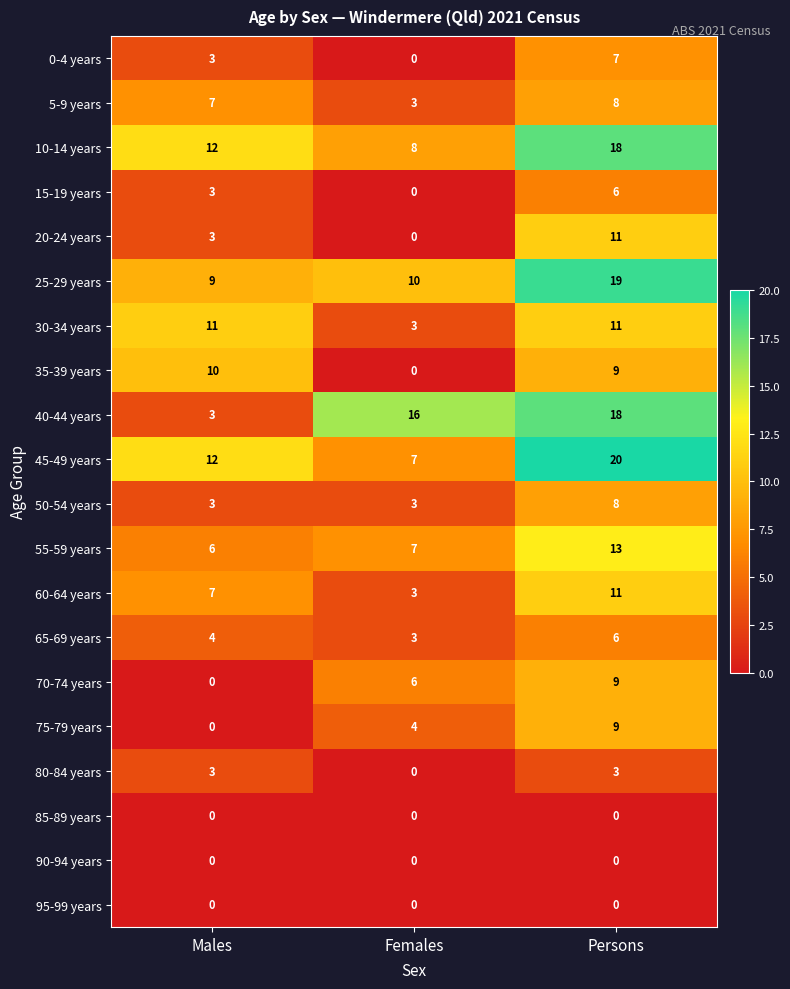

What is the average value of the 20-24 years series?

5